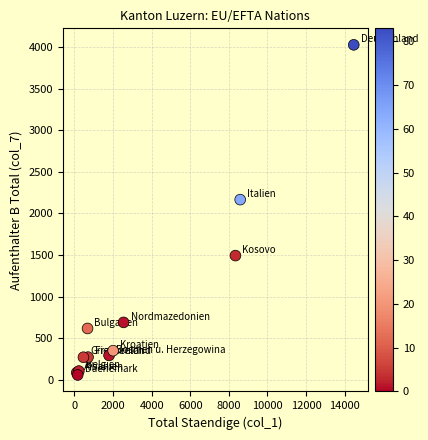

What Y value in the scatter plot is closest to 2042?

2166